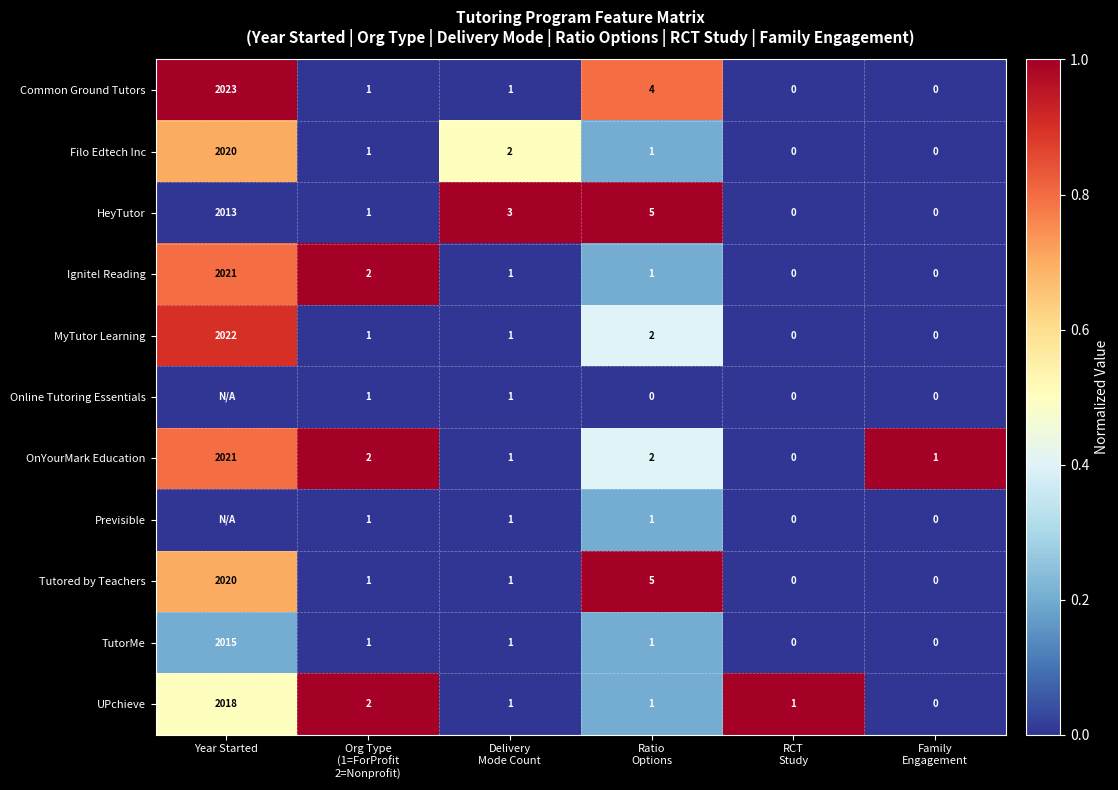

What is the difference between the maximum and second lowest values in the OnYourMark Education series?

2020.0